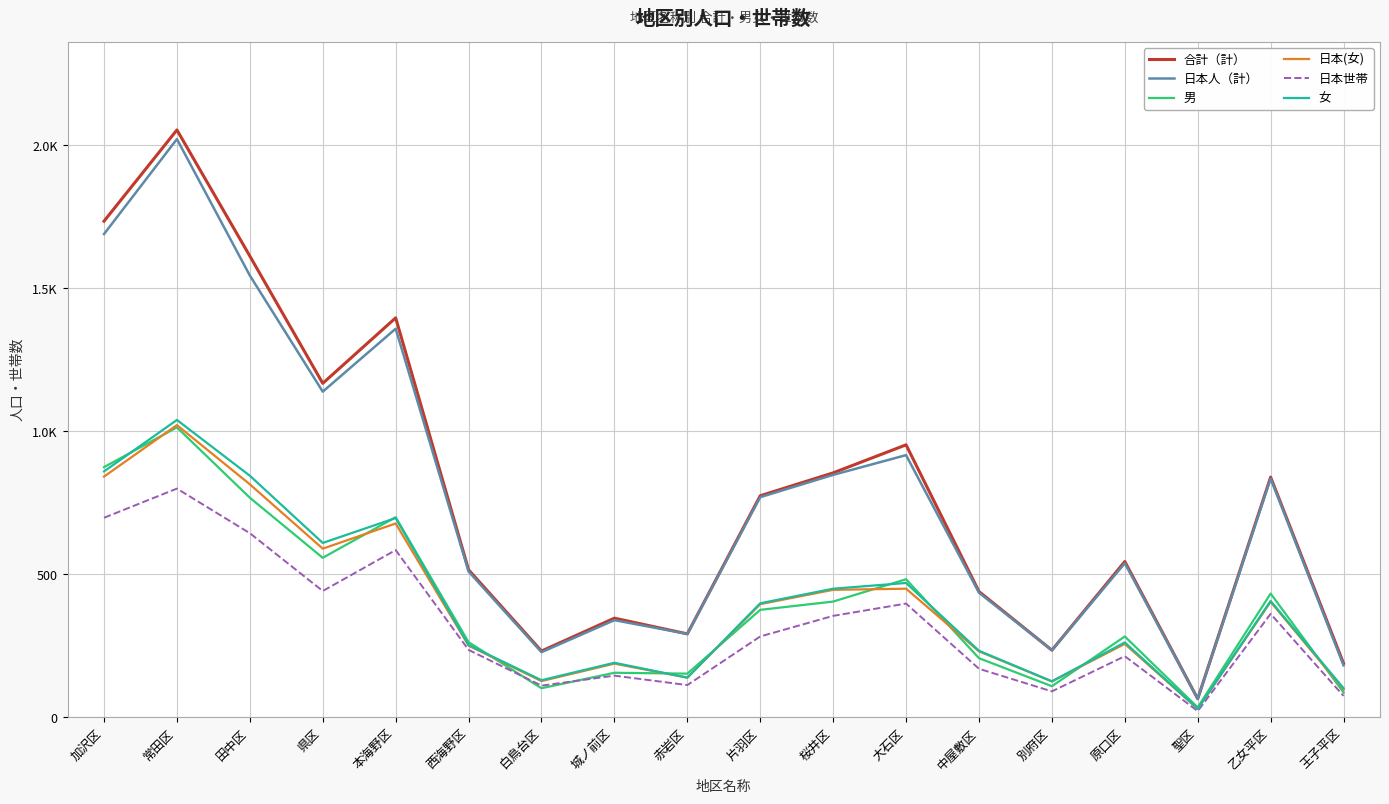

What are all the series names shown in the legend?

合計（計）, 日本人（計）, 男, 日本(女), 日本世帯, 女